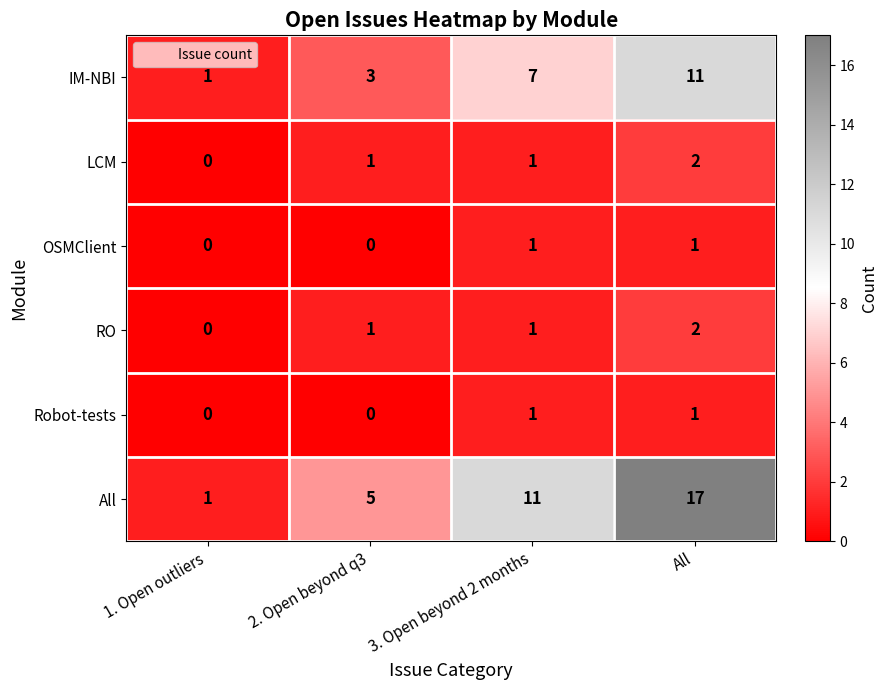

What is the sum of the IM-NBI values at 2. Open beyond q3 and 3. Open beyond 2 months?

10